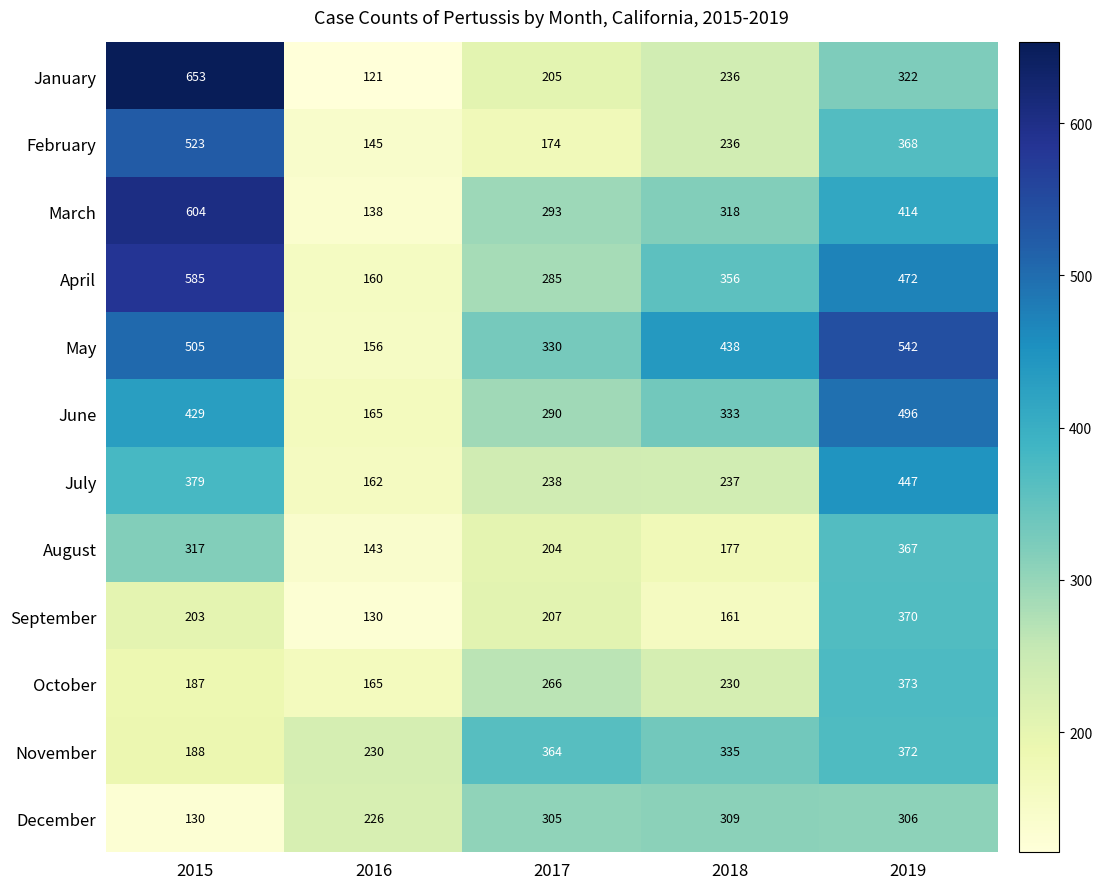

At how many categories does at least one series exceed 523?

2